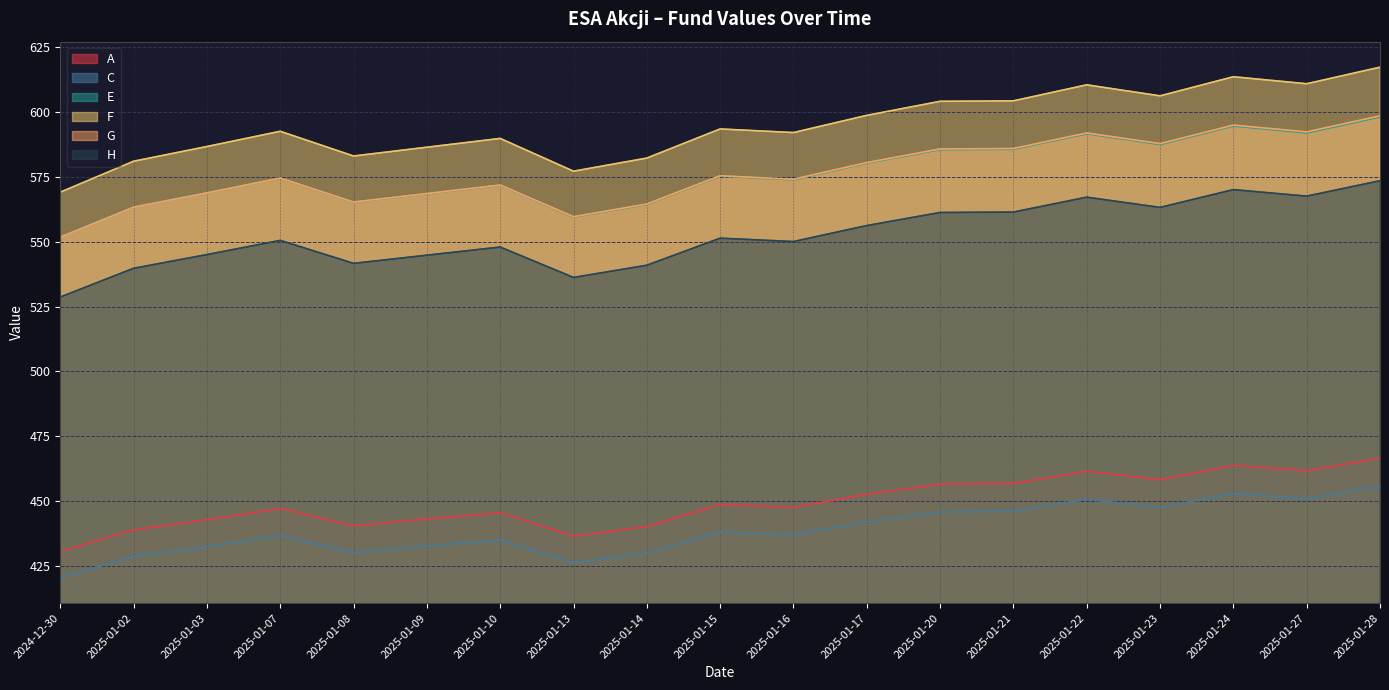

What are all the series names shown in the legend?

A, C, E, F, G, H